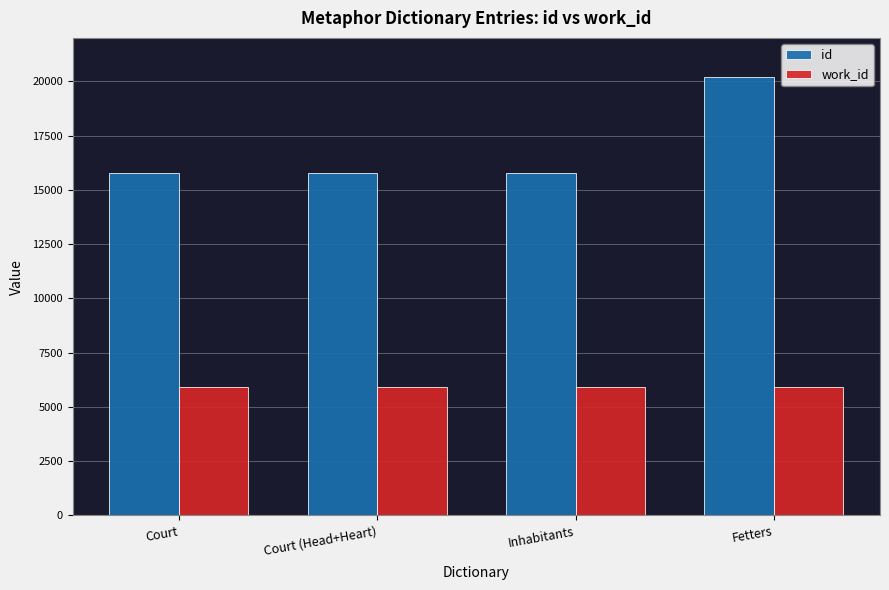

What are all the series names shown in the legend?

id, work_id